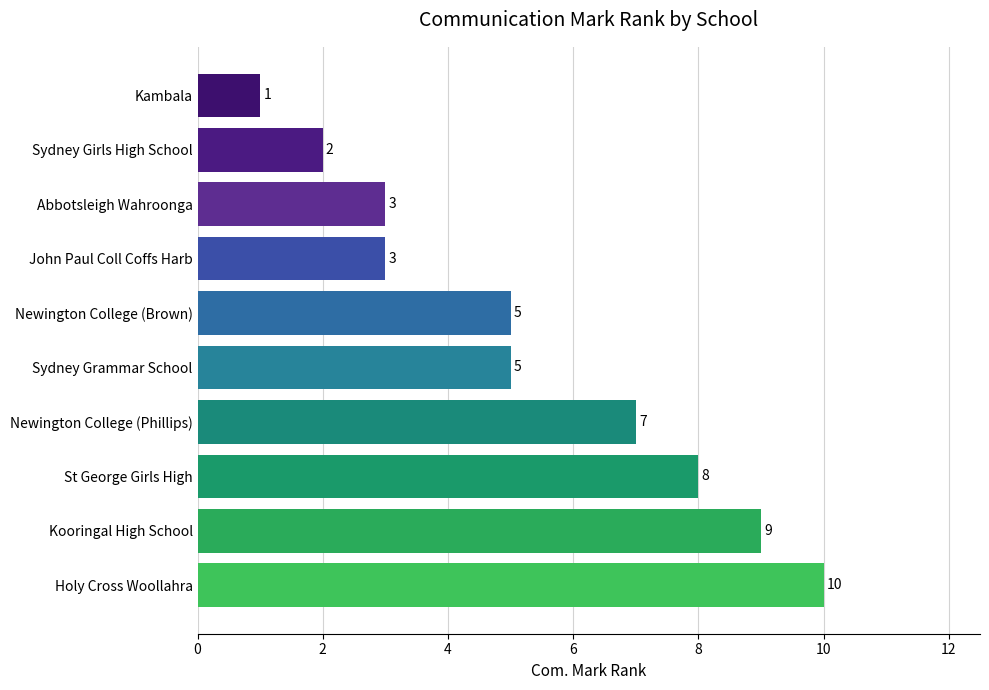

What is the greatest value displayed?

10